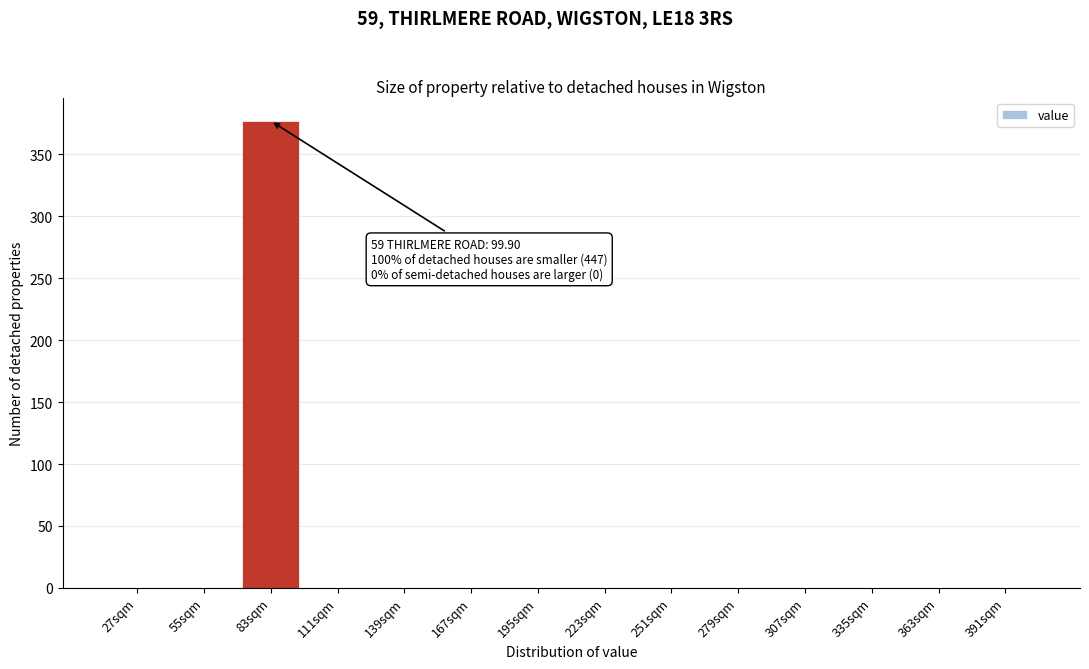

Reading left to right, extract all data points from this chart.

27sqm=0	55sqm=0	83sqm=377	111sqm=0	139sqm=0	167sqm=0	195sqm=0	223sqm=0	251sqm=0	279sqm=0	307sqm=0	335sqm=0	363sqm=0	391sqm=0